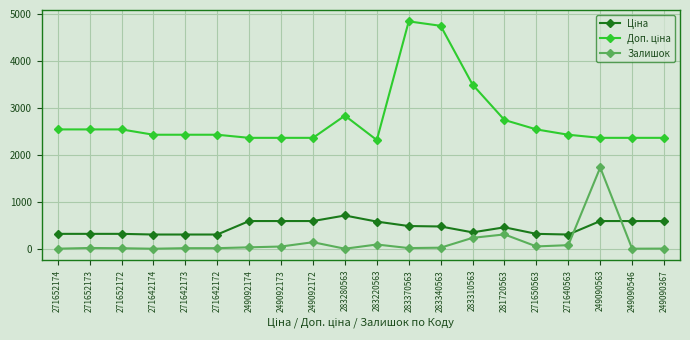

At how many categories does at least one series exceed 1040?

20